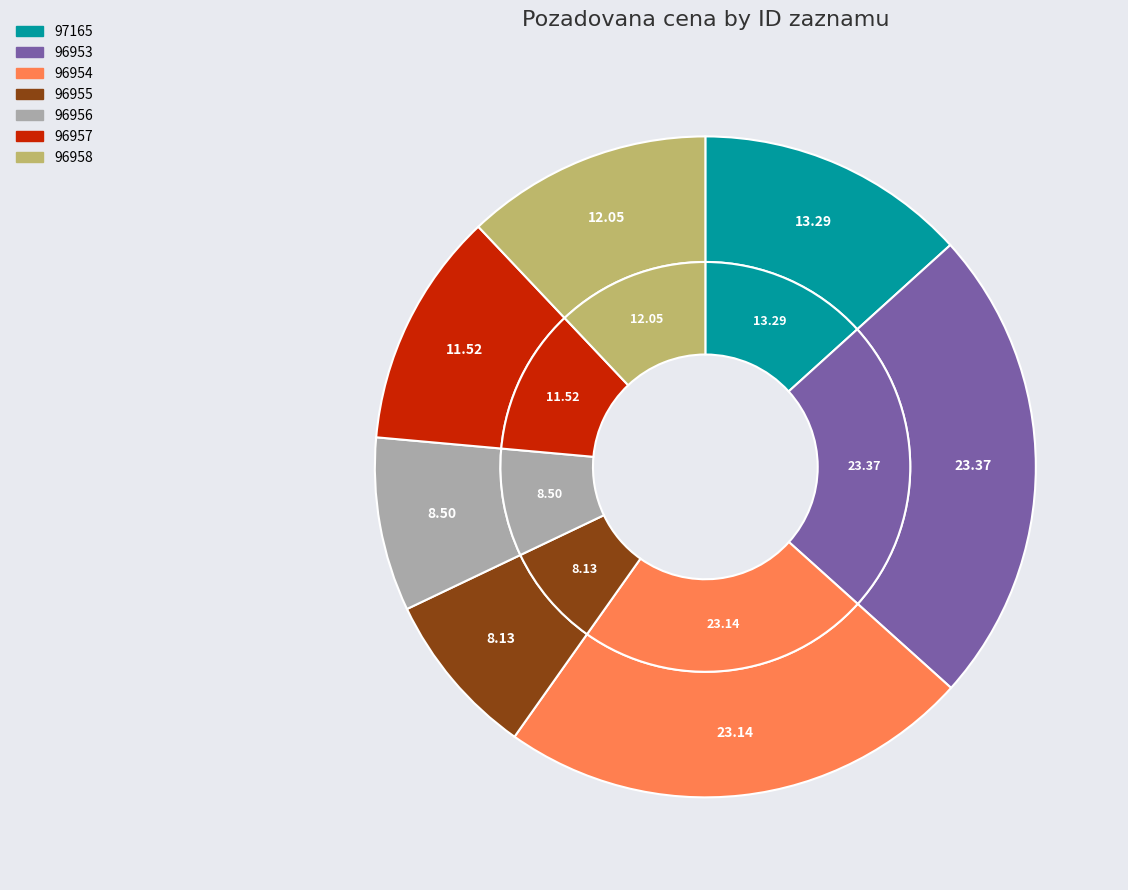

How many slices are in this pie chart?

7